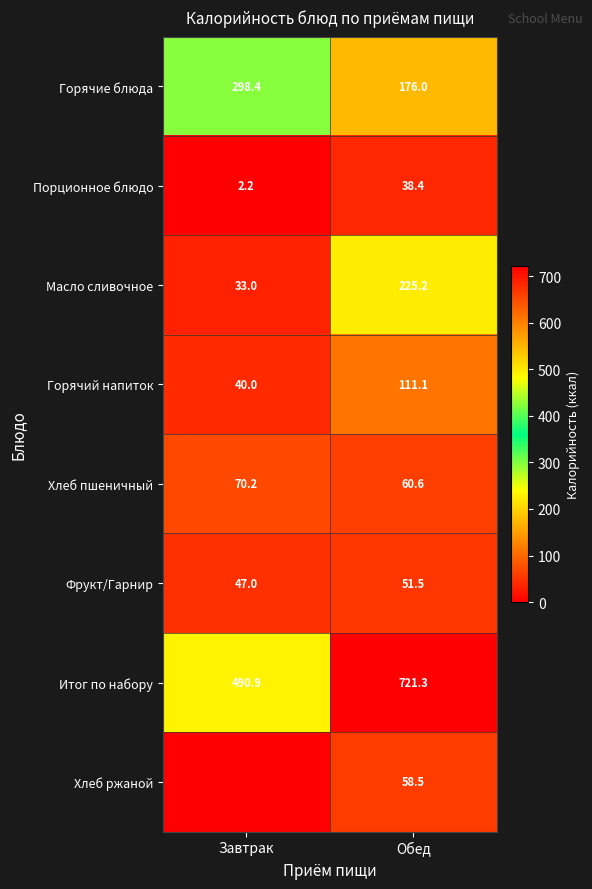

Where is Горячий напиток nearest to the value 75?

Завтрак